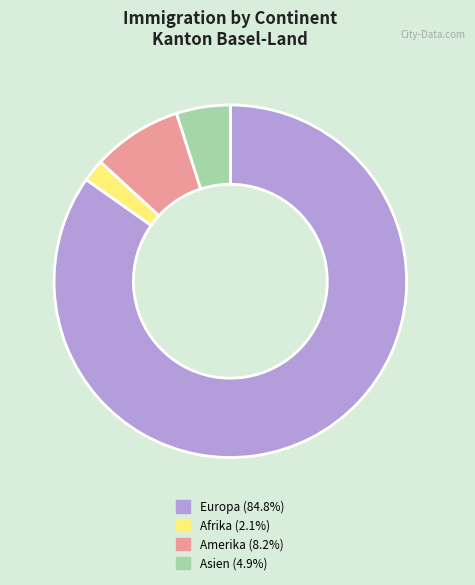

How many slices are in this pie chart?

4